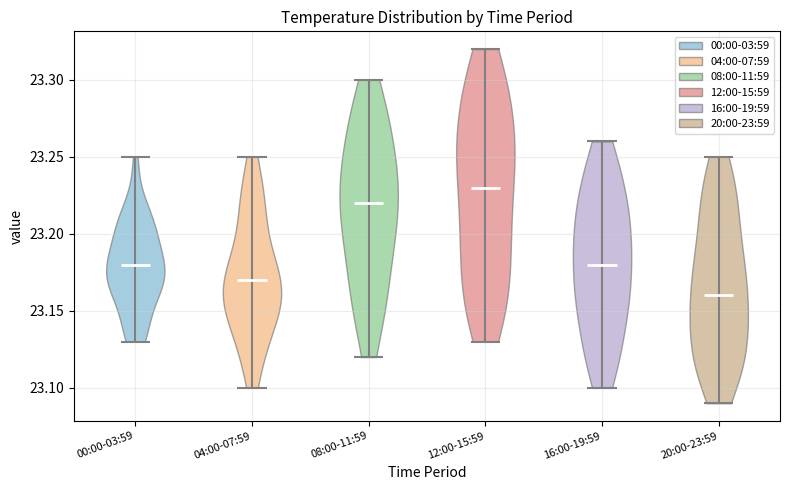

Reading left to right, read every violin against the y-axis: where its median line is, and the lowest and highest points it reaches. The values are not printed on the chart, so give them approximately, as read against the axis.

00:00-03:59: median line 23.18, lowest point 23.13, highest point 23.25
04:00-07:59: median line 23.17, lowest point 23.10, highest point 23.25
08:00-11:59: median line 23.22, lowest point 23.12, highest point 23.30
12:00-15:59: median line 23.23, lowest point 23.13, highest point 23.32
16:00-19:59: median line 23.18, lowest point 23.10, highest point 23.26
20:00-23:59: median line 23.16, lowest point 23.09, highest point 23.25